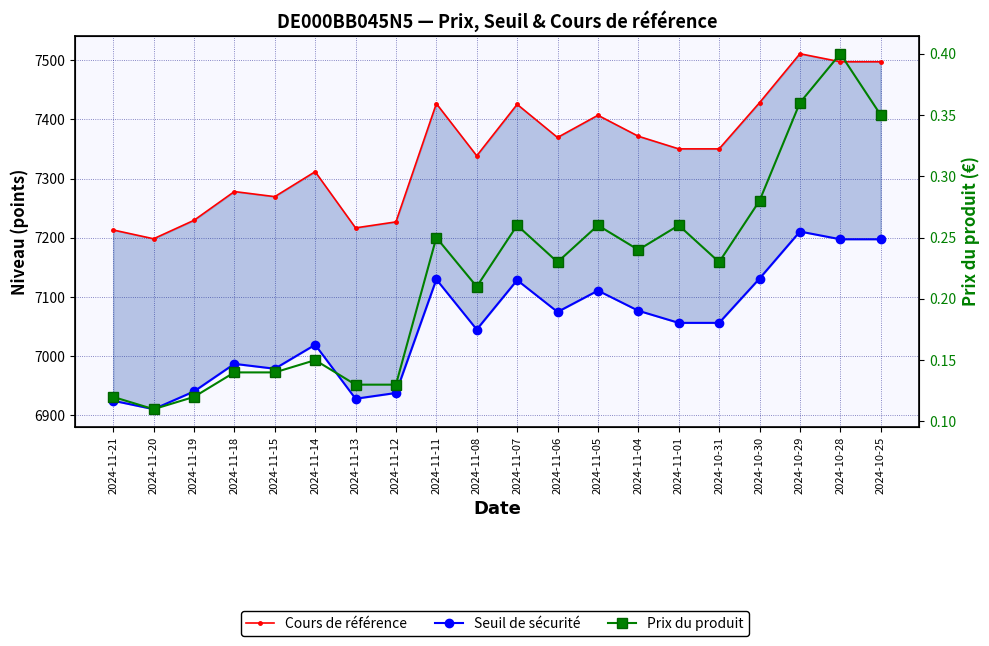

What are all the series names shown in the legend?

Cours de référence, Seuil de sécurité, Prix du produit